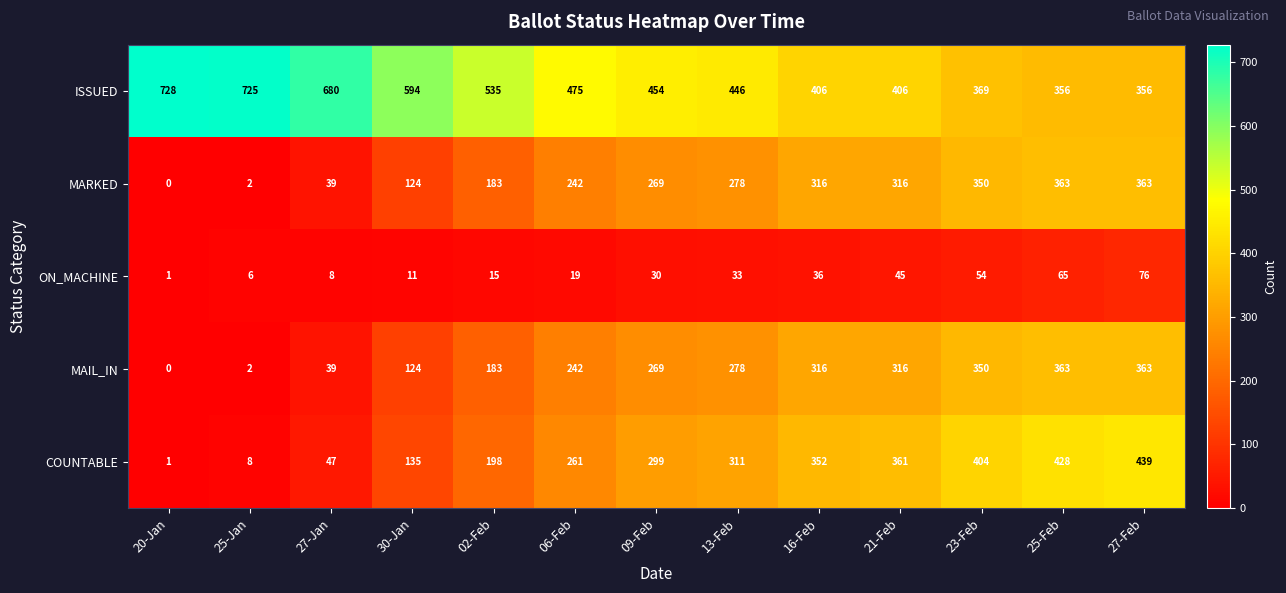

How many categories are shown in the chart?

13